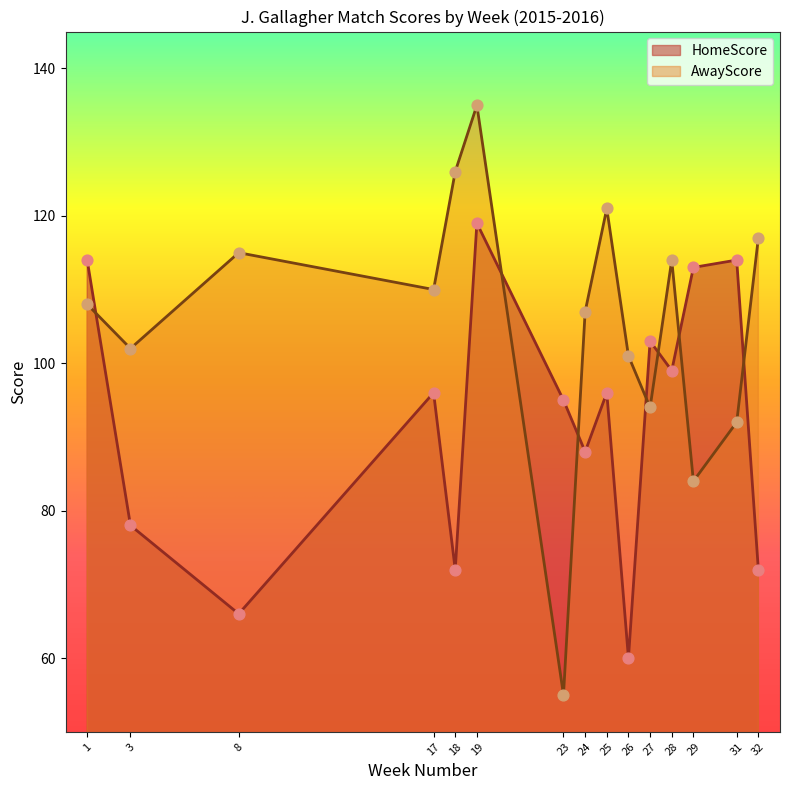

At which category is the sum across all series the highest?

19